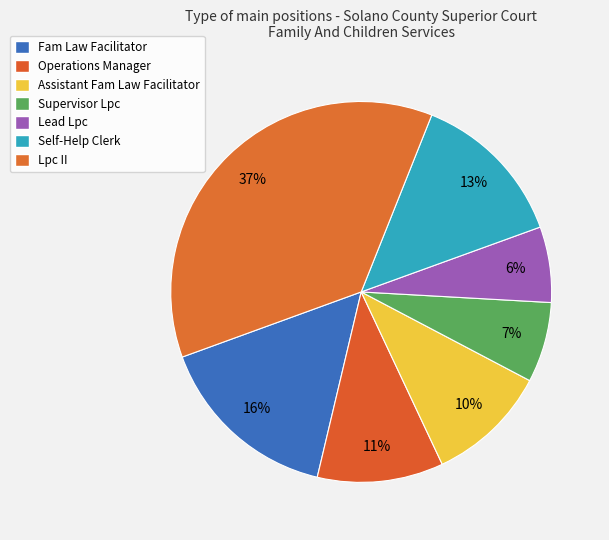

What percentage do Lpc II and Supervisor Lpc together represent?

43.4%